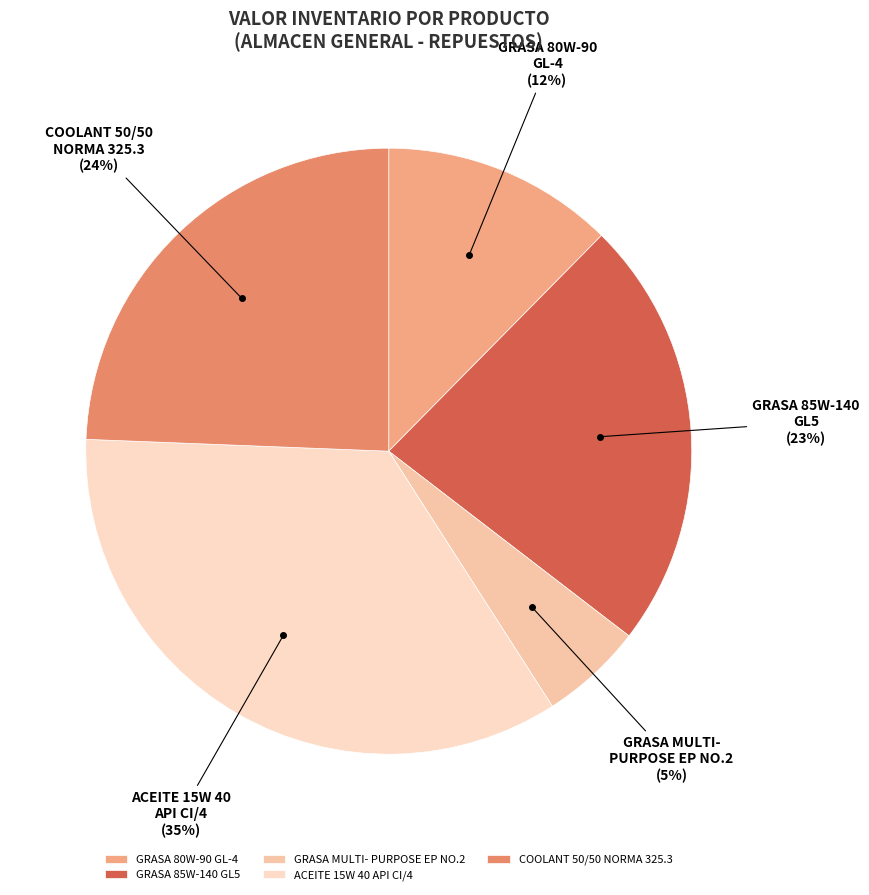

Which slice is the largest?

ACEITE 15W 40 API CI/4